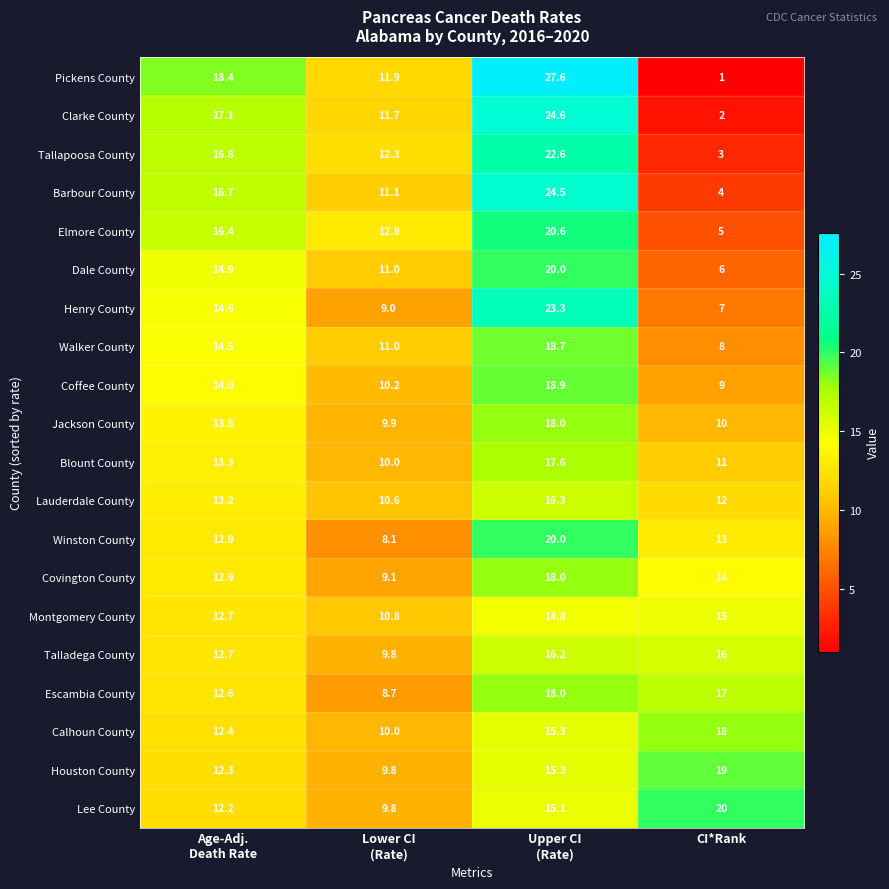

Which series has the largest total across all categories?

Pickens County